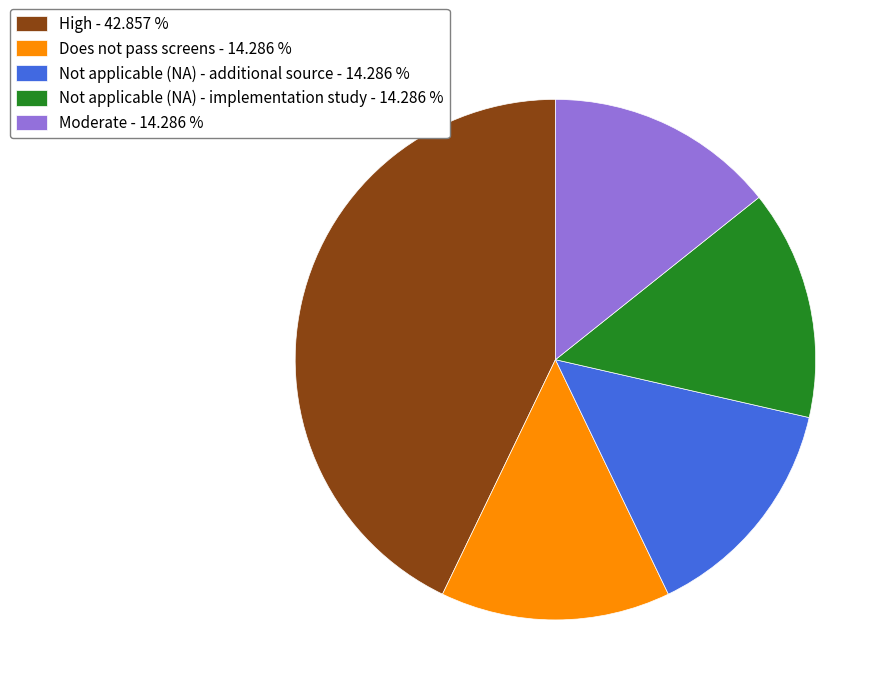

Do Not applicable (NA) - additional source - 14.286 % and Does not pass screens - 14.286 % together represent more than half of the pie?

No